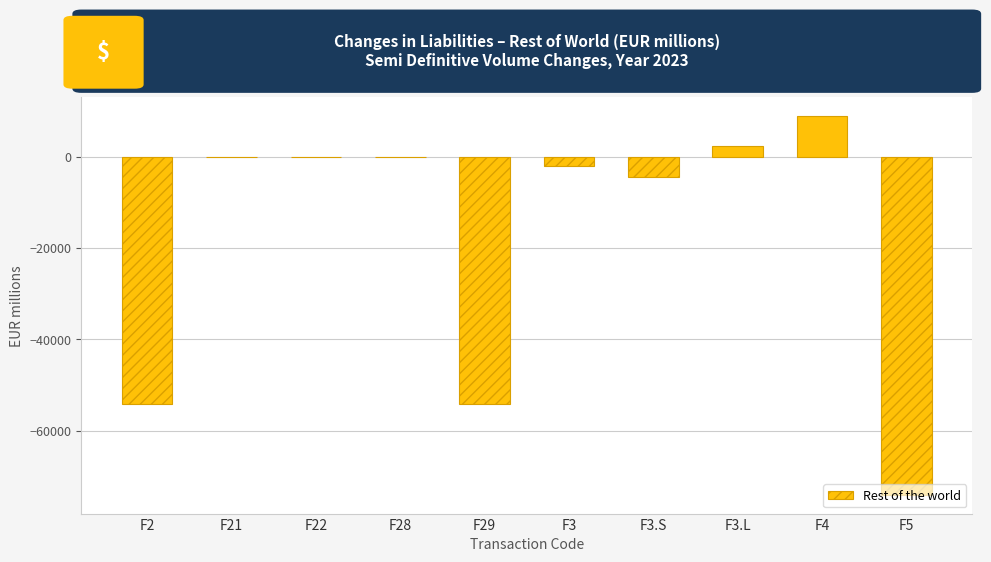

Count the number of data series in this chart.

1